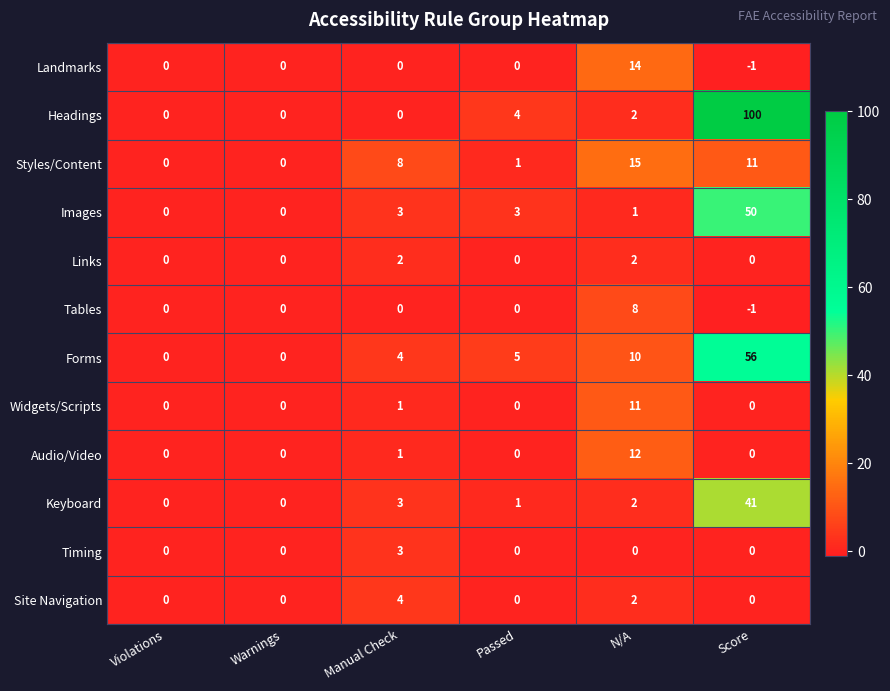

Between Violations and Manual Check, which series saw the biggest shift?

Styles/Content